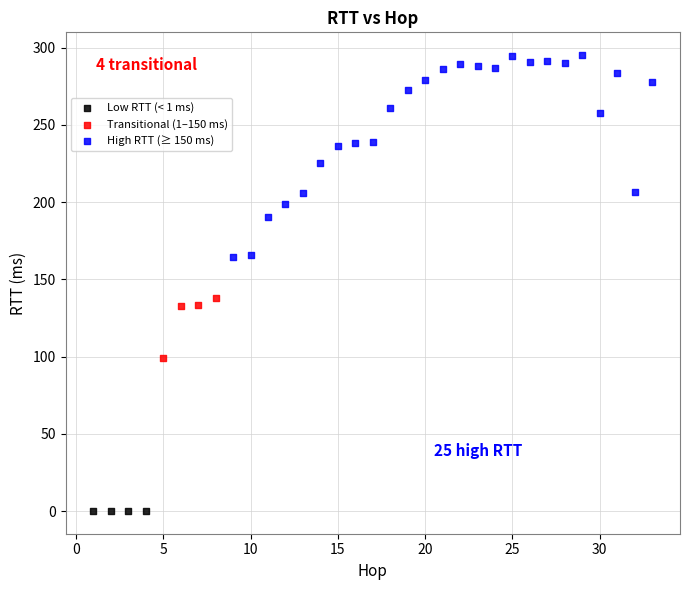

Which series reaches the maximum Y coordinate?

High RTT (≥ 150 ms)